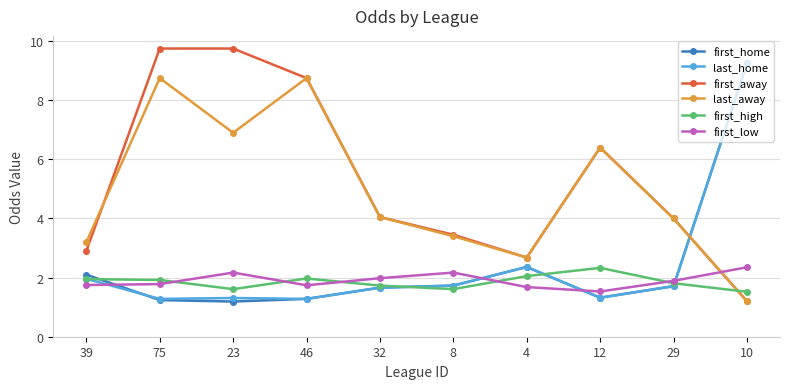

What is the average value of the last_home series?

2.4